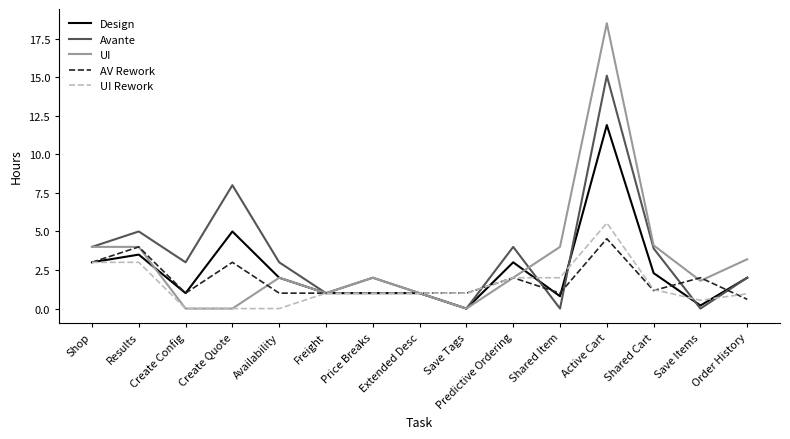

True or false: Design has a value of 5.0 at Create Quote.

True